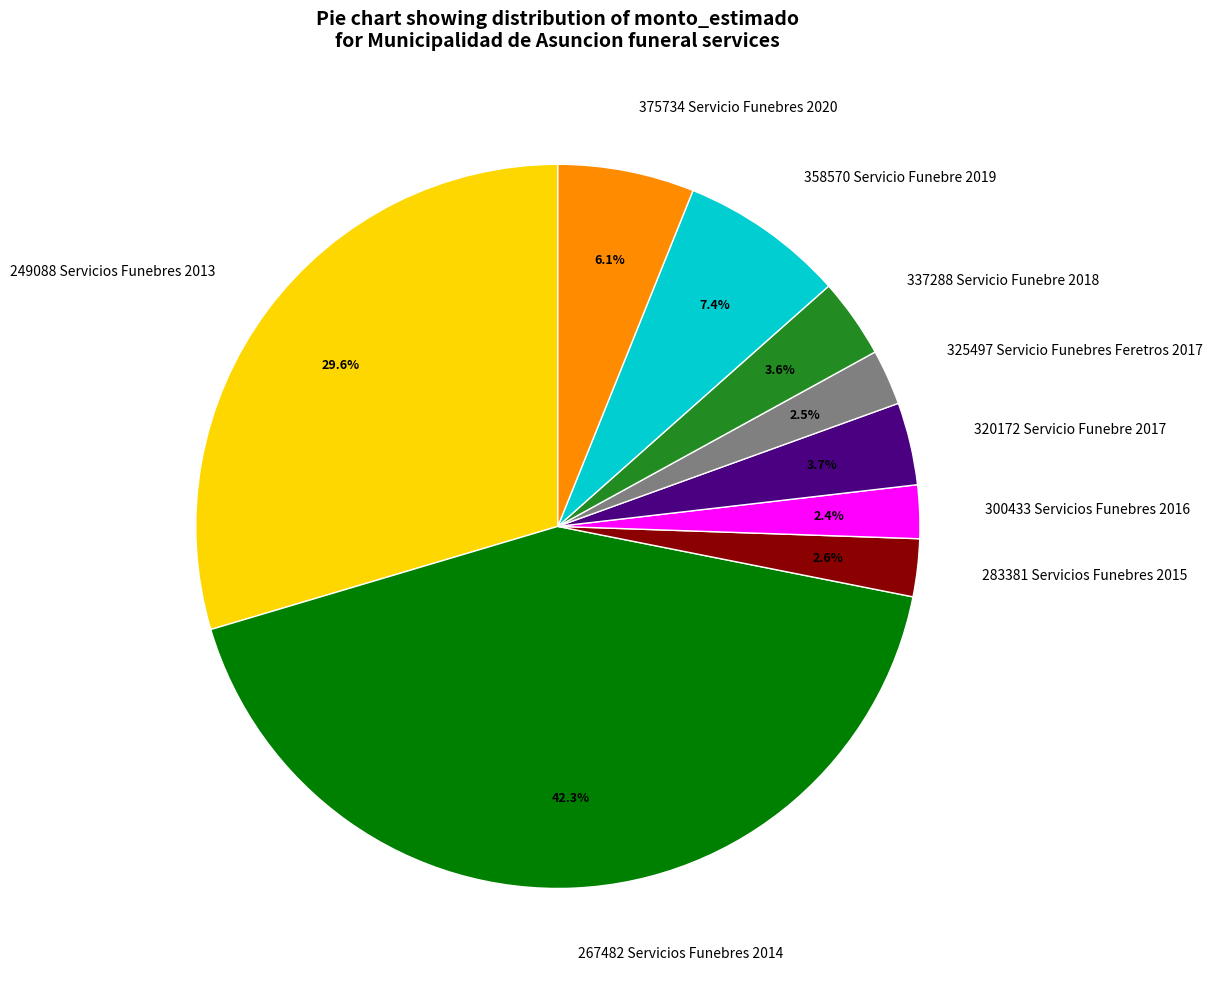

To the nearest percent, what portion does 300433 Servicios Funebres 2016 represent?

2%